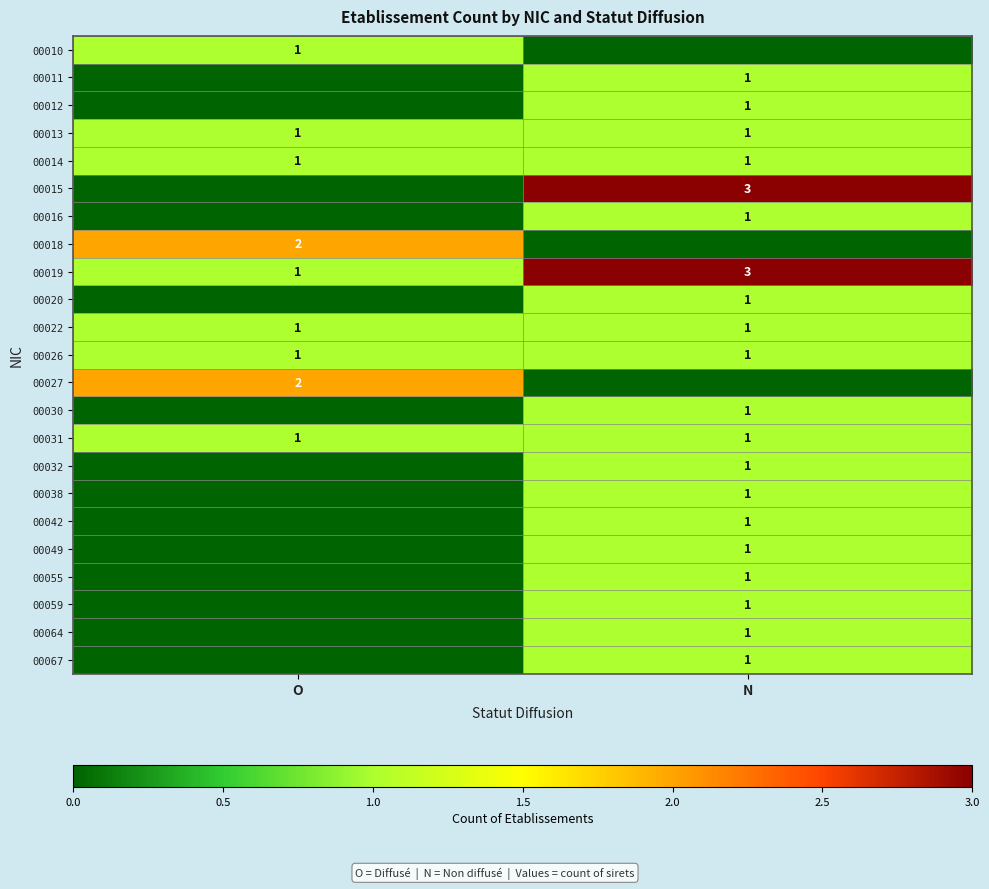

Which series has the widest spread of values?

00015